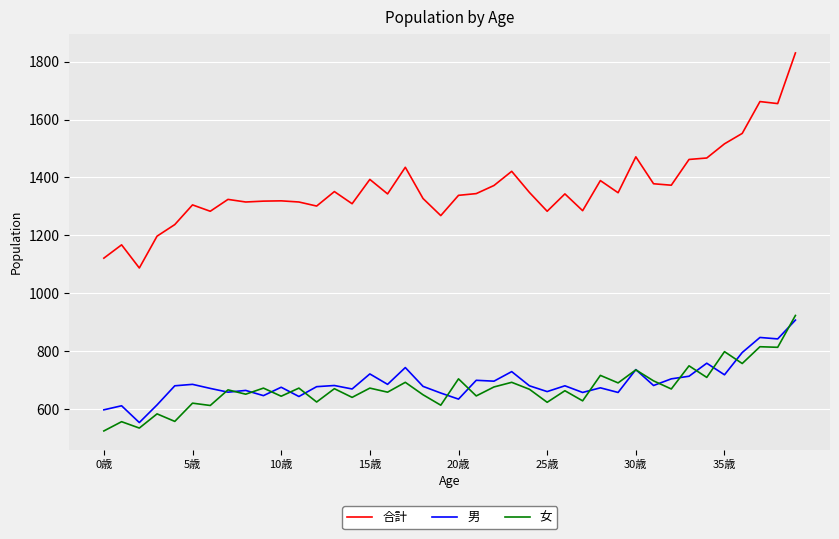

What is the smallest value displayed?

524